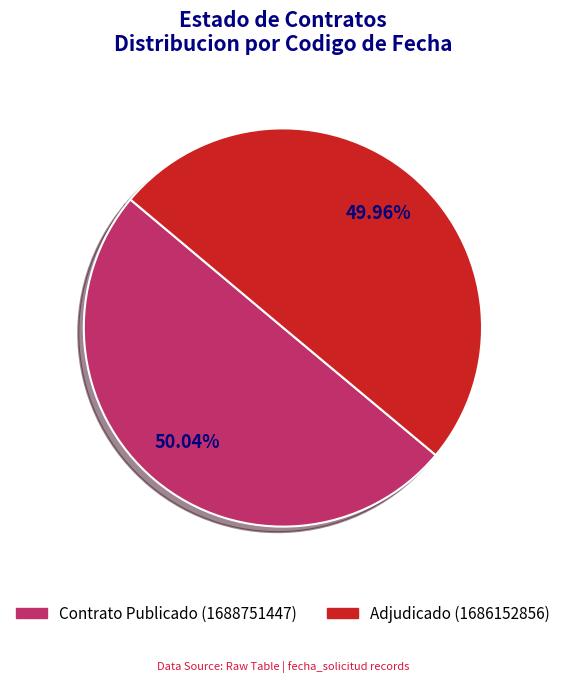

Is there a majority slice in this chart?

Yes